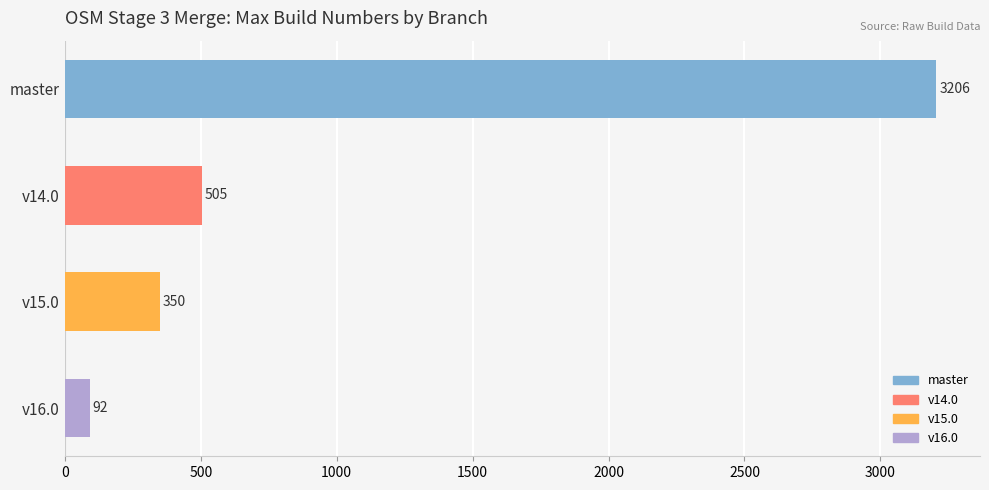

List the labels in order of value, smallest first.

v16.0, v15.0, v14.0, master